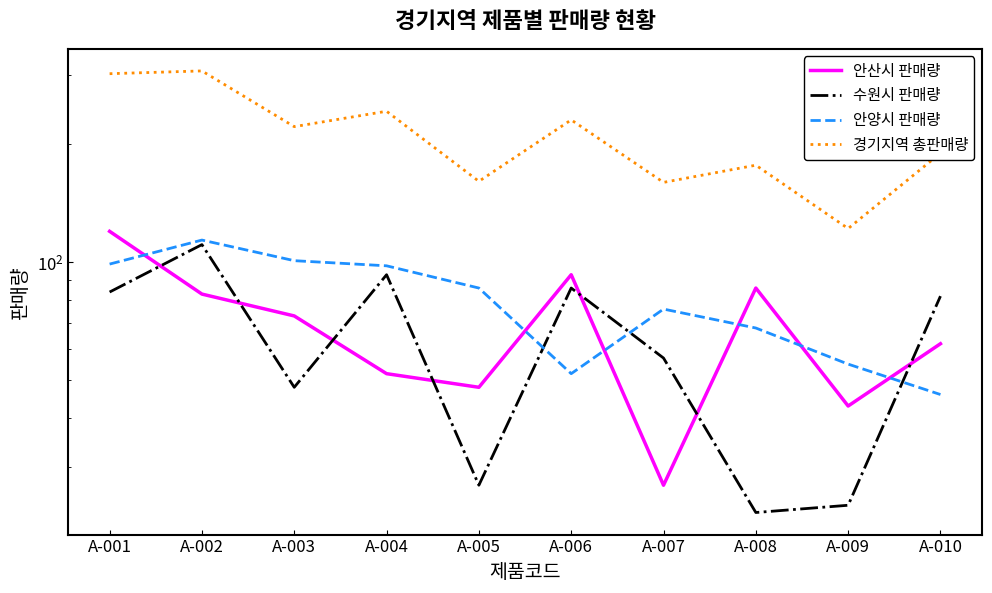

Which category has the lowest value across all series?

A-008